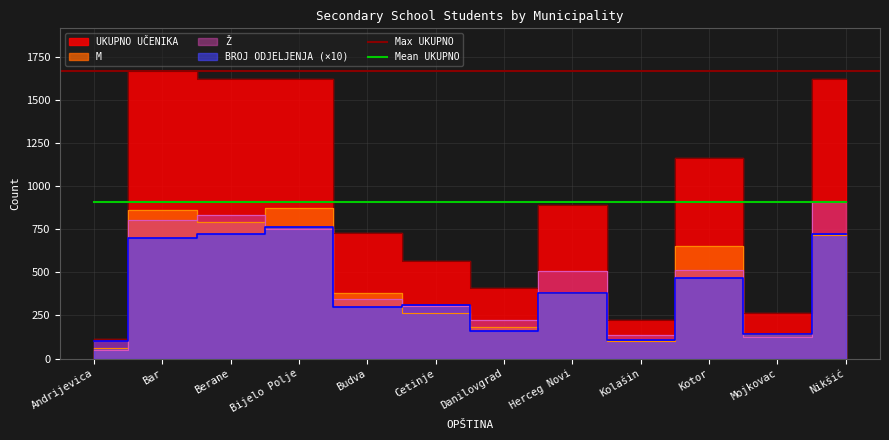

What is the approximate value of UKUPNO UČENIKA at Danilovgrad, to the nearest 100?

400